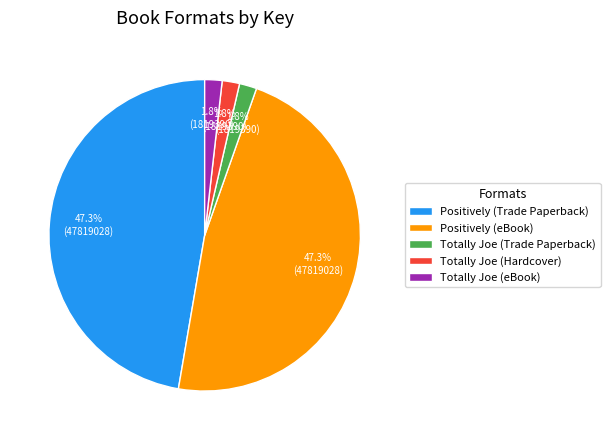

Count the number of slices in the pie.

5